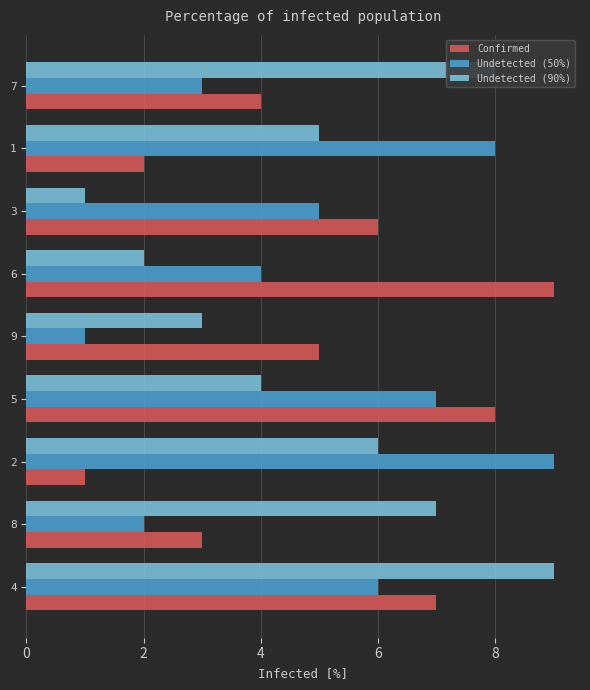

Which category has the lowest value in the Undetected (90%) series?

3